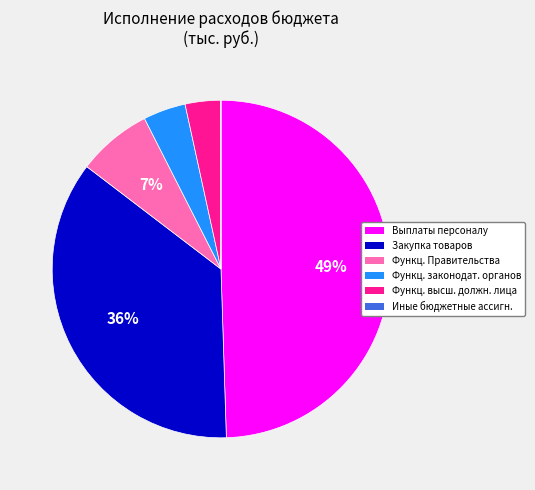

To the nearest percent, what is the difference between the largest and smallest slice percentages?

49%